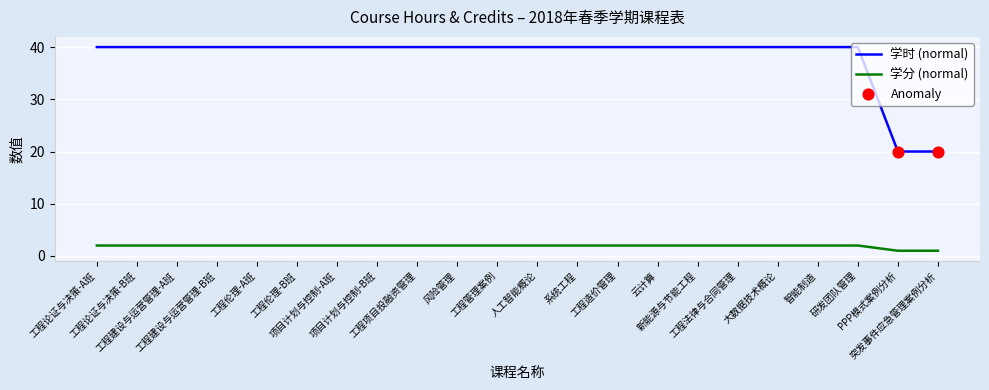

Which series has the widest spread of values?

学时 (normal)